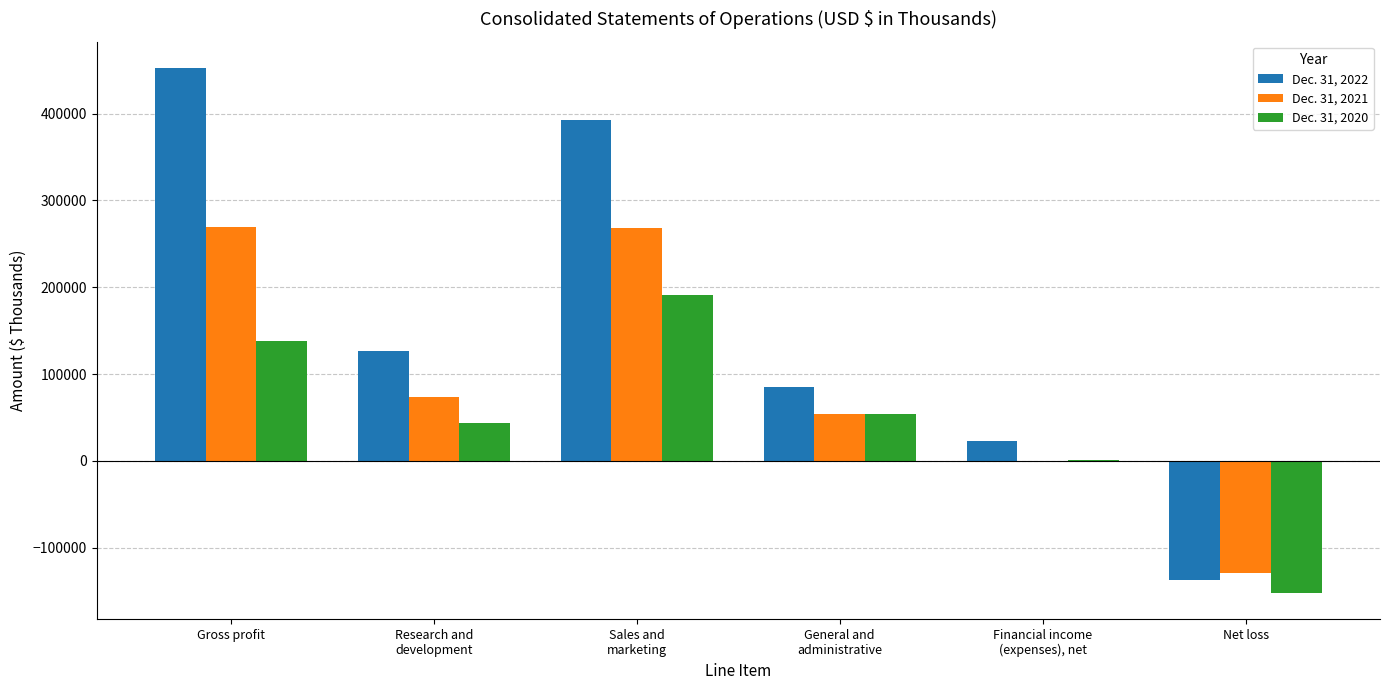

Which series has the largest total across all categories?

Dec. 31, 2022